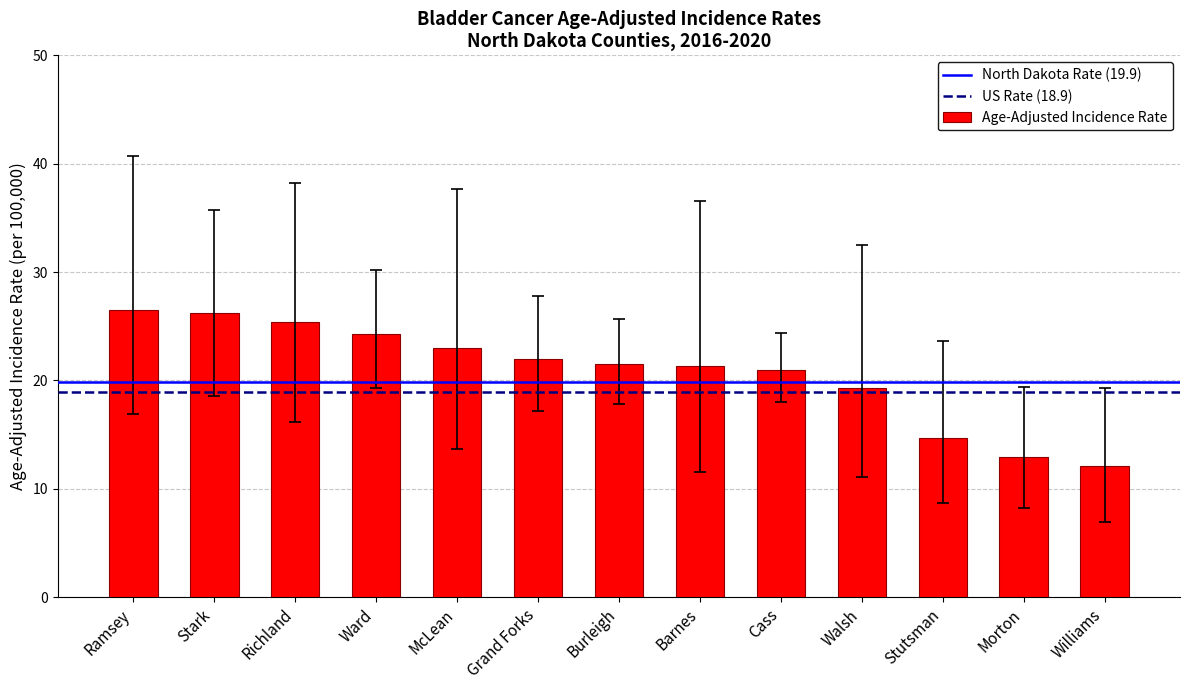

True or false: the data shows 5.2 at Williams.

False